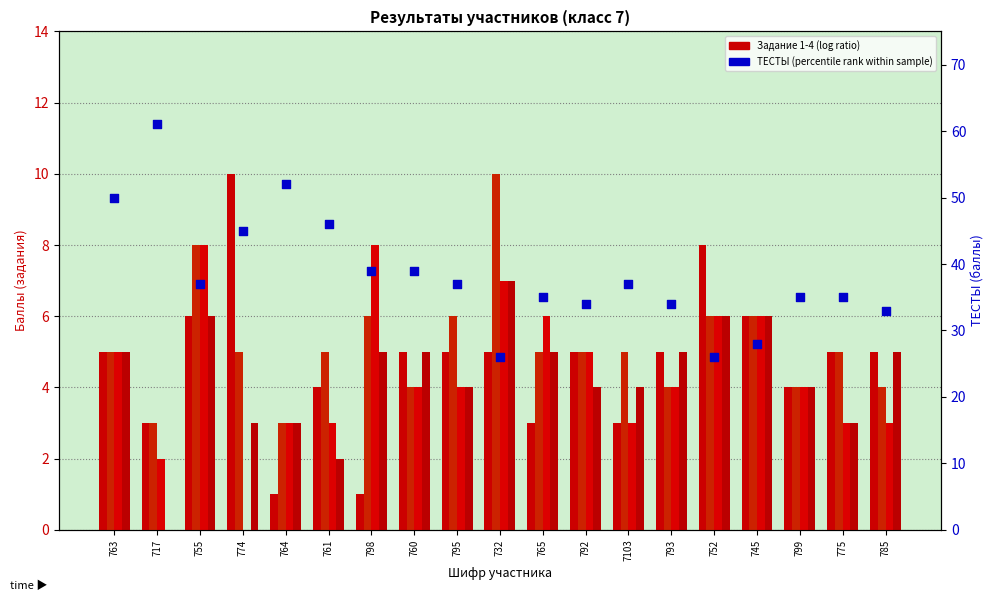

Is the value of Задание 4 at 798 greater than the value of Задание 2 at 793?

Yes